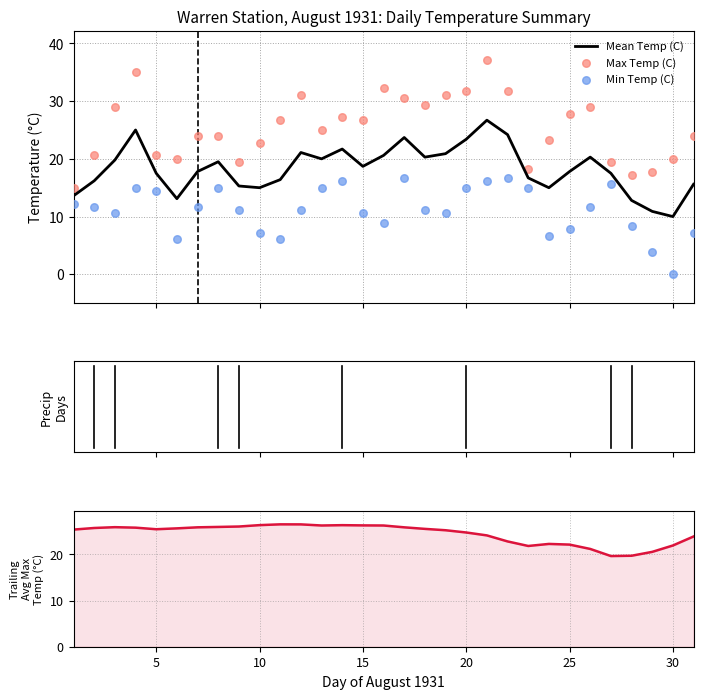

Which series has the largest total across all categories?

Max Temp (C)